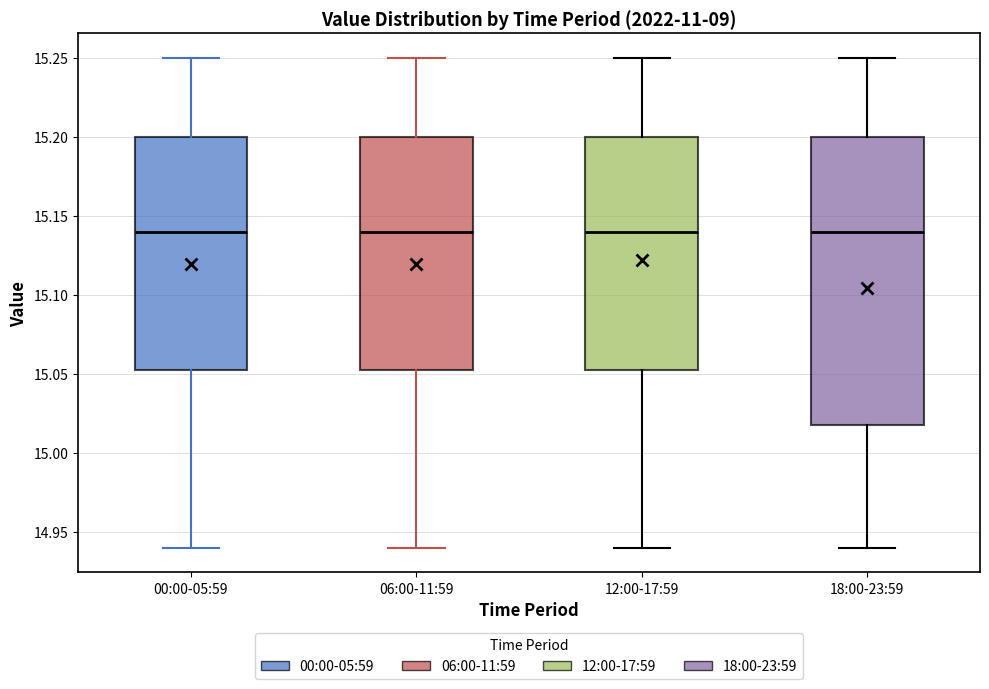

Reading left to right, read every box against the y-axis: the position of its median line, the range the box covers, and the ends of its whiskers. The values are not printed on the chart, so give them approximately, as read against the axis.

00:00-05:59: median 15.140, box 15.055 to 15.200, whiskers 14.940 to 15.250
06:00-11:59: median 15.140, box 15.055 to 15.200, whiskers 14.940 to 15.250
12:00-17:59: median 15.140, box 15.055 to 15.200, whiskers 14.940 to 15.250
18:00-23:59: median 15.140, box 15.020 to 15.200, whiskers 14.940 to 15.250